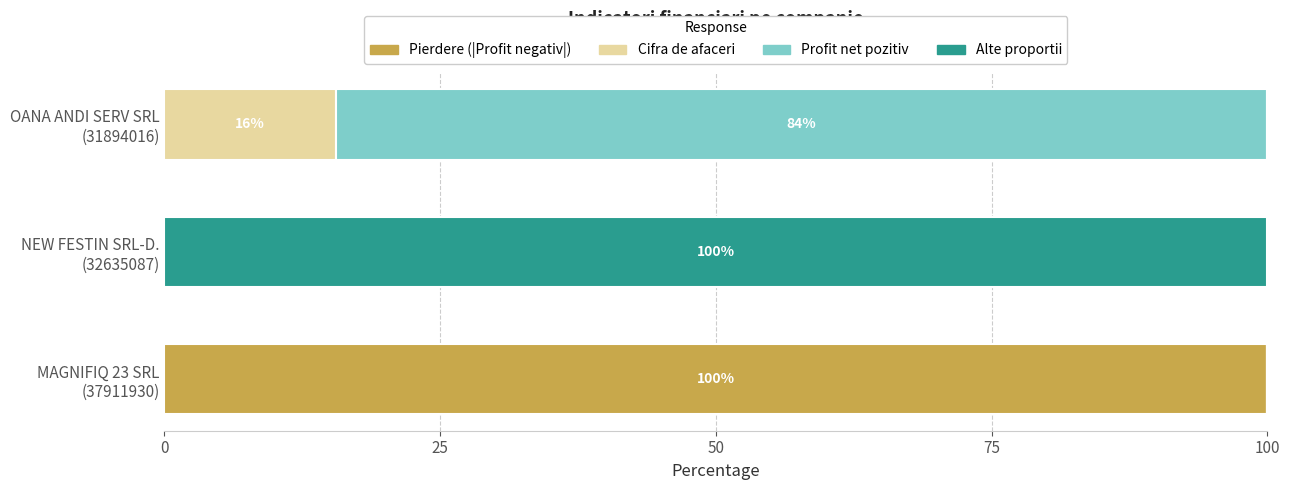

Rank the series by their maximum value, from highest to lowest.

Alte proportii, Pierdere (|Profit negativ|), Profit net pozitiv, Cifra de afaceri